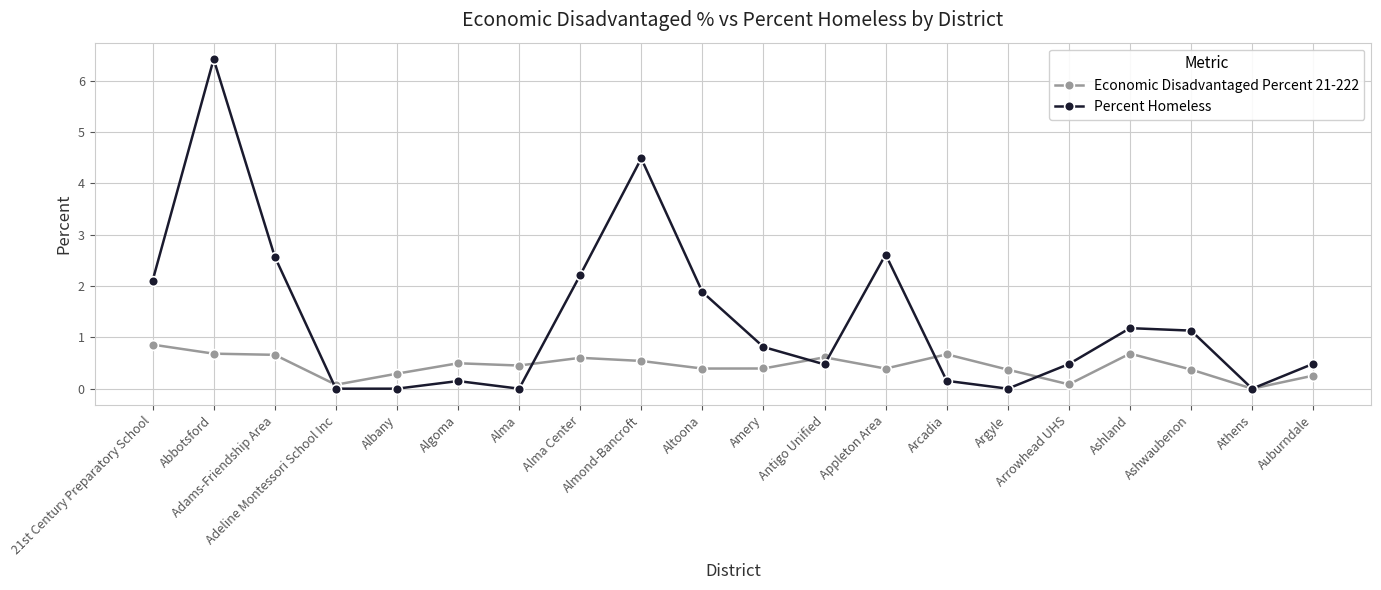

Rank the series by their maximum value, from highest to lowest.

Percent Homeless, Economic Disadvantaged Percent 21-222